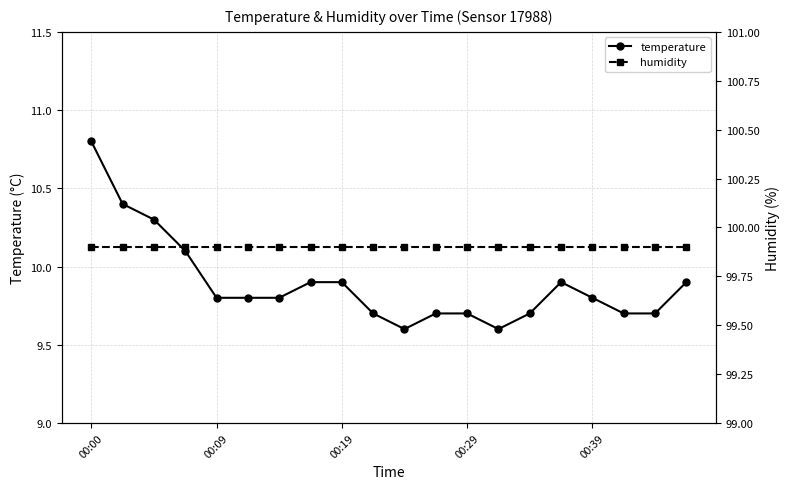

Reading left to right, extract all data points from this chart.

temperature: 10.8	10.4	10.3	10.1	9.8	9.8	9.8	9.9	9.9	9.7	9.6	9.7	9.7	9.6	9.7	9.9	9.8	9.7	9.7	9.9
humidity: 99.9	99.9	99.9	99.9	99.9	99.9	99.9	99.9	99.9	99.9	99.9	99.9	99.9	99.9	99.9	99.9	99.9	99.9	99.9	99.9